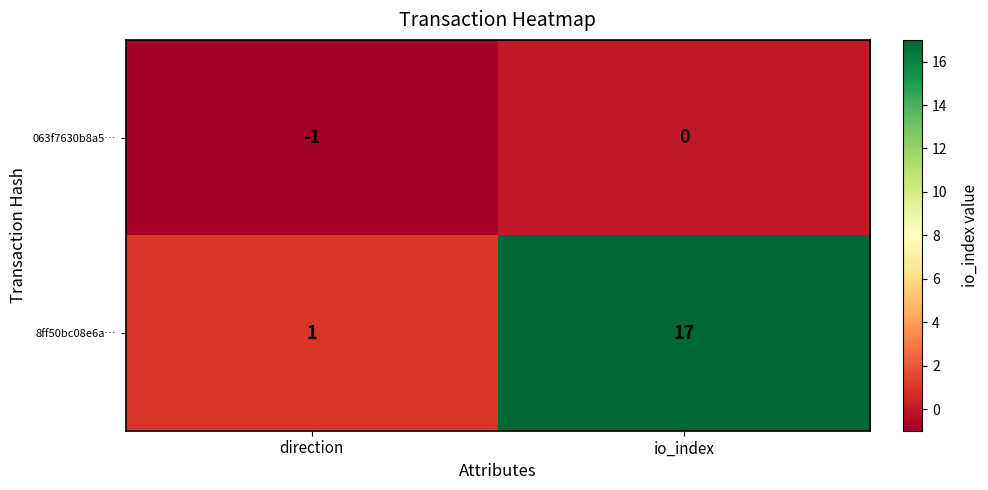

Which series has the largest total across all categories?

8ff50bc08e6a…